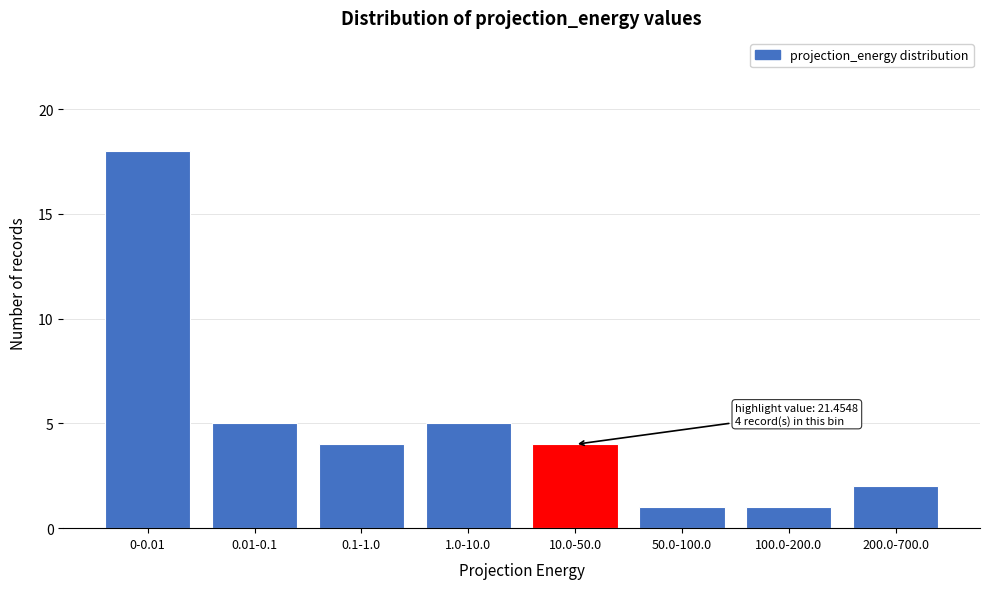

Reading right to left, transcribe all the data shown in this chart.

200.0-700.0=2	100.0-200.0=1	50.0-100.0=1	10.0-50.0=4	1.0-10.0=5	0.1-1.0=4	0.01-0.1=5	0-0.01=18